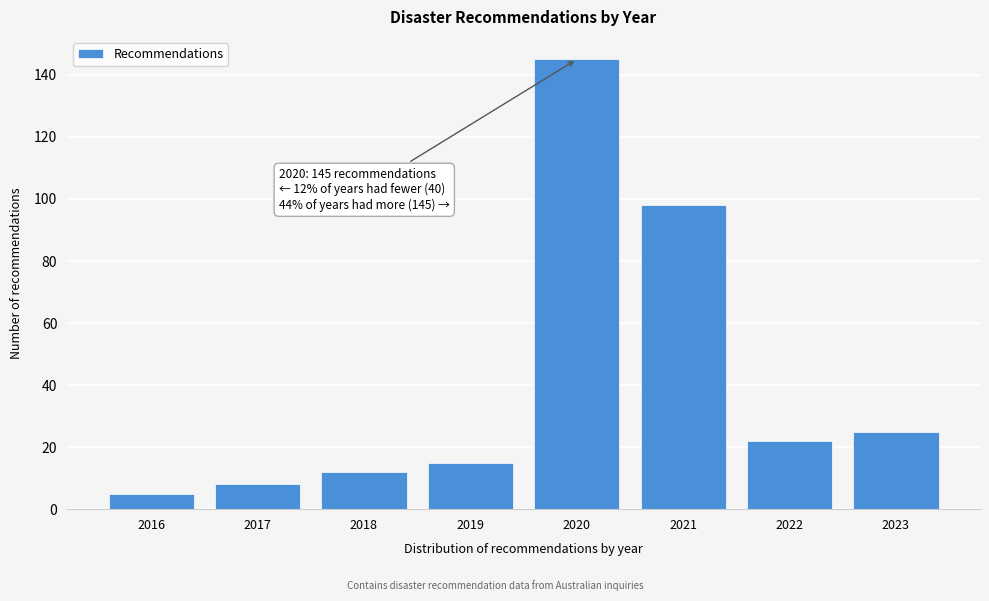

Reading left to right, transcribe all the data shown in this chart.

5	8	12	15	145	98	22	25